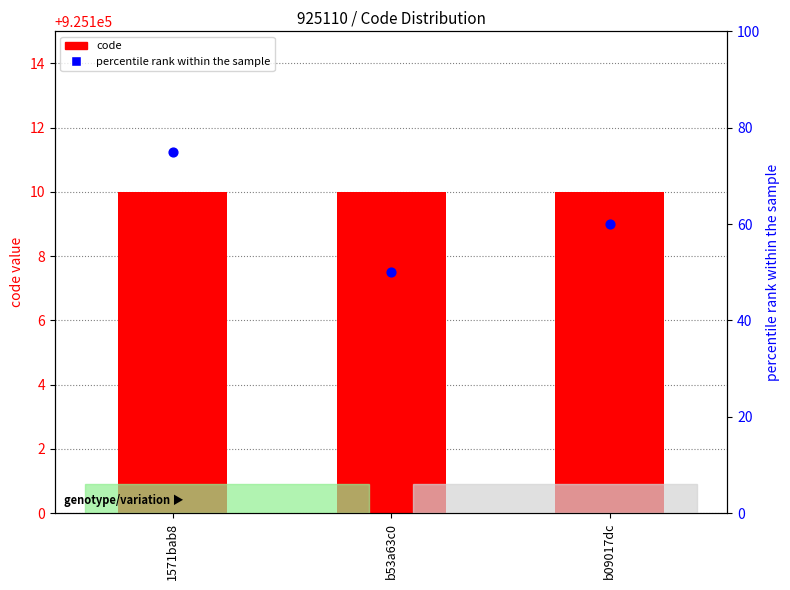

Which series reaches the minimum Y coordinate?

code